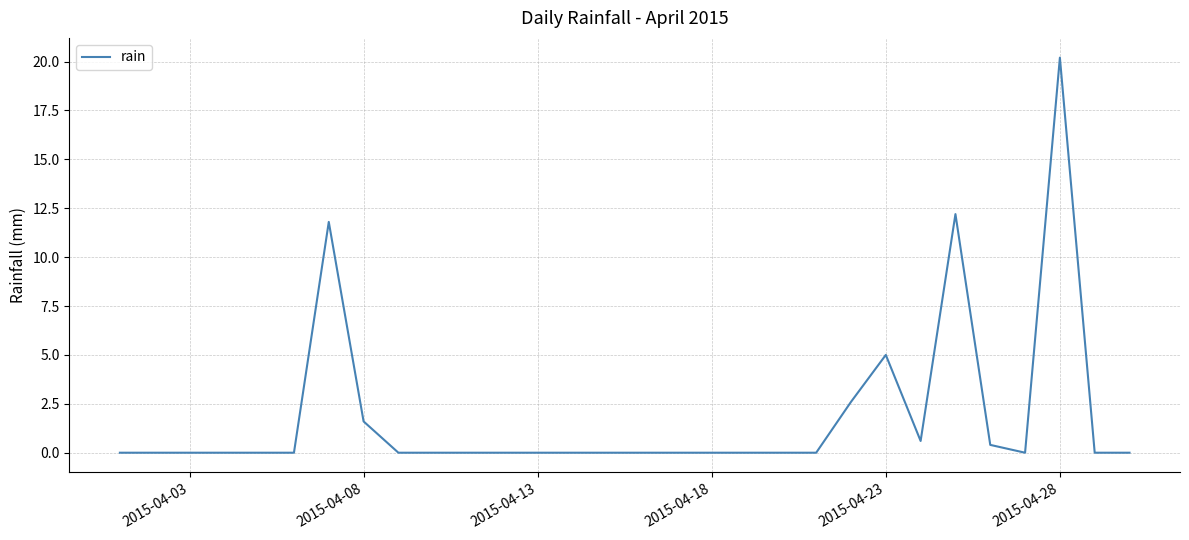

What is the difference between the maximum and minimum values?

20.2